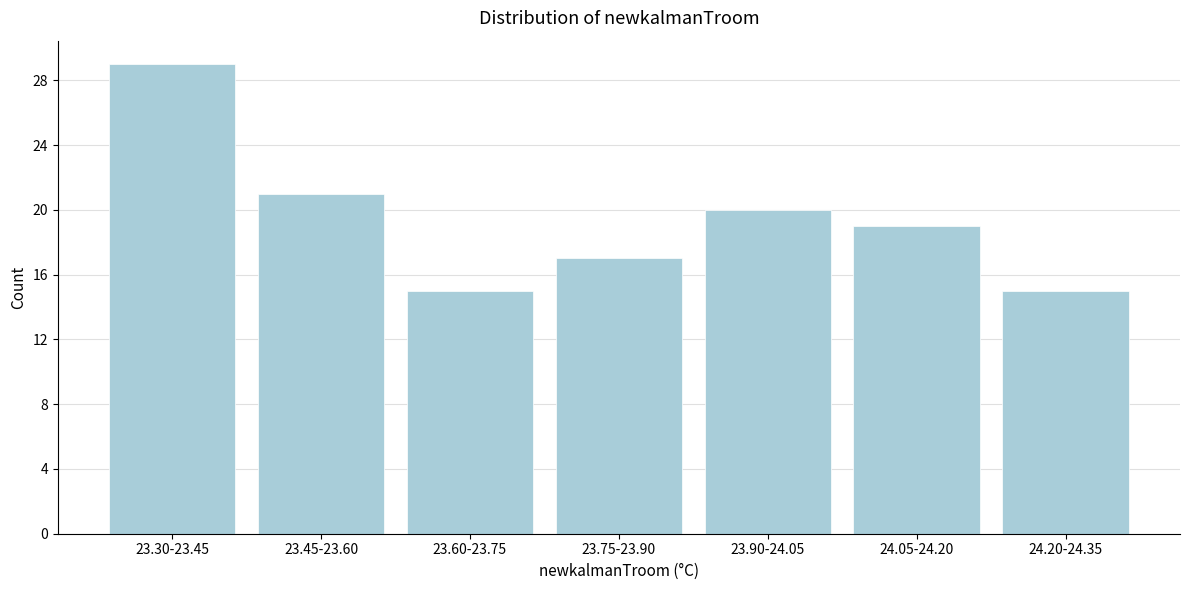

Reading left to right, what are all the values shown in this chart?

23.30-23.45=29	23.45-23.60=21	23.60-23.75=15	23.75-23.90=17	23.90-24.05=20	24.05-24.20=19	24.20-24.35=15